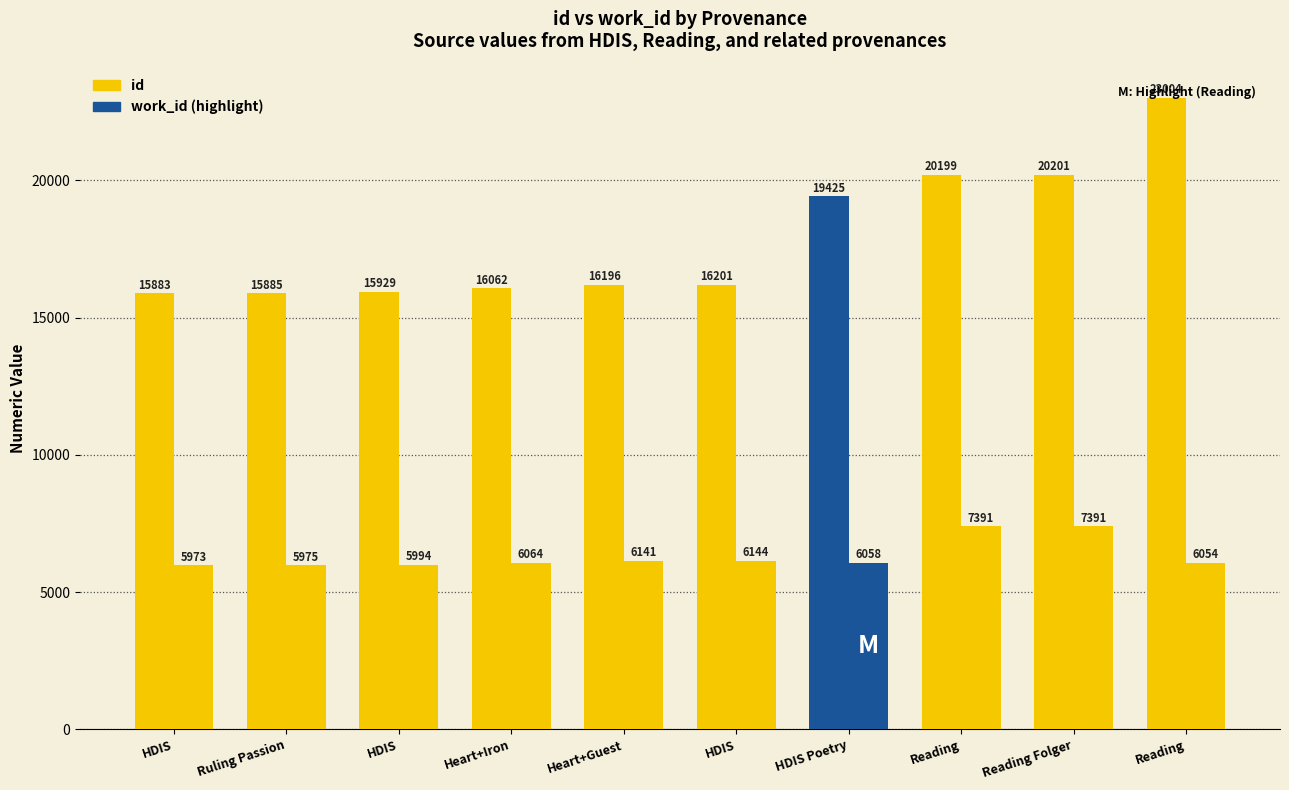

How many series are shown in this chart?

2